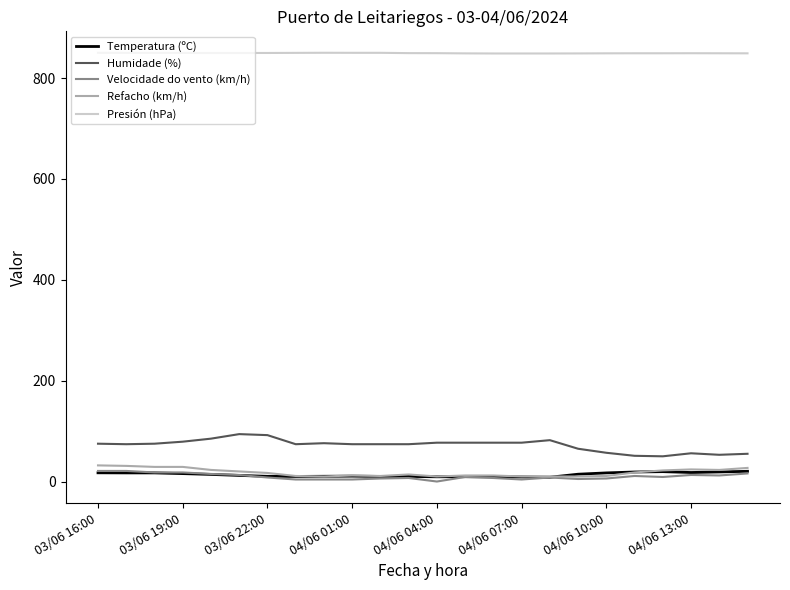

Which series has the largest total across all categories?

Presión (hPa)